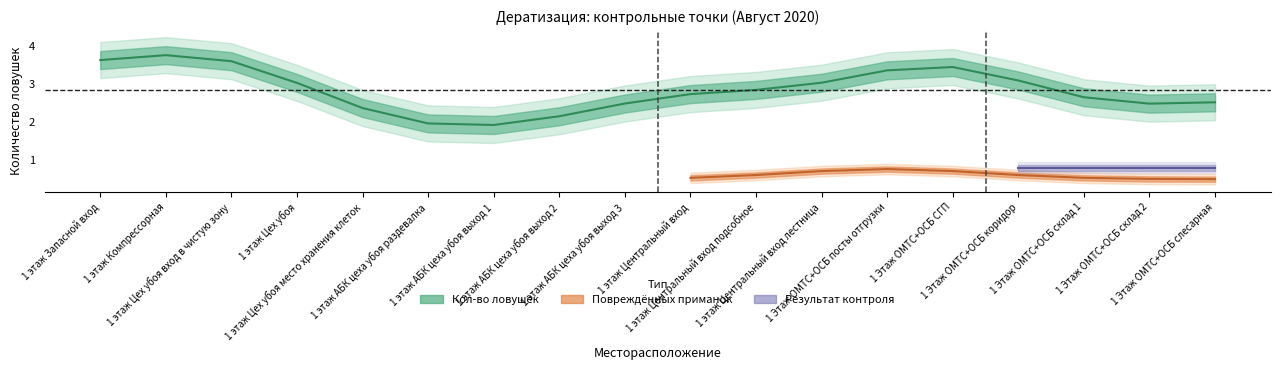

How many lines are shown in the chart?

3